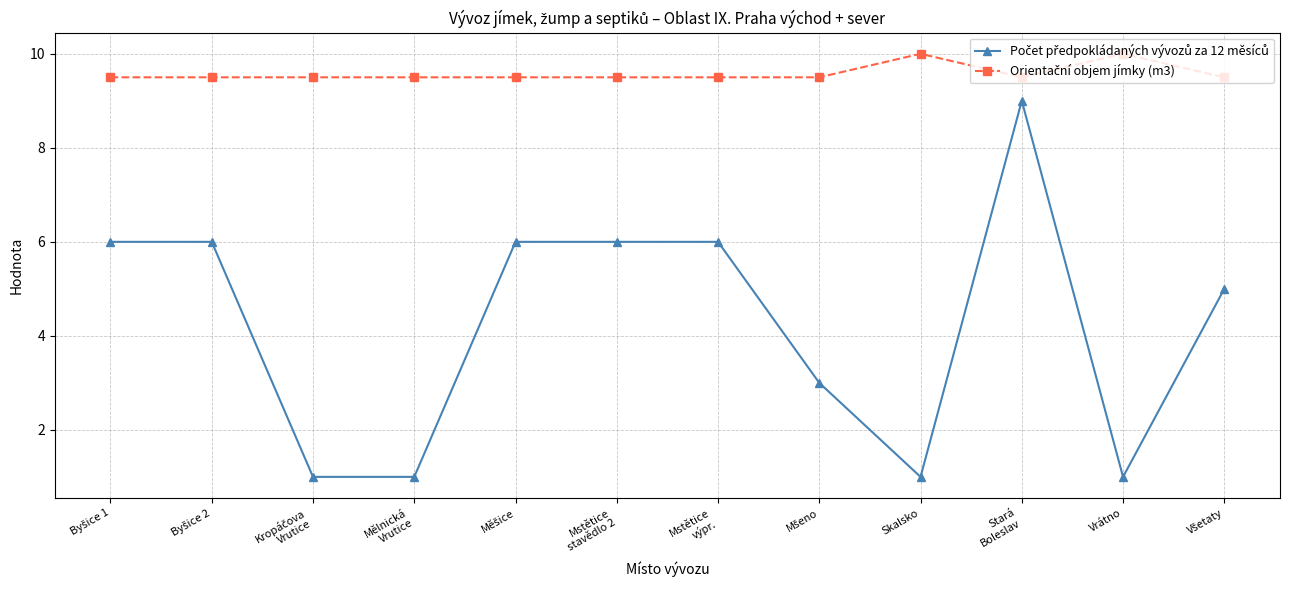

What is the maximum value shown in the chart?

10.0